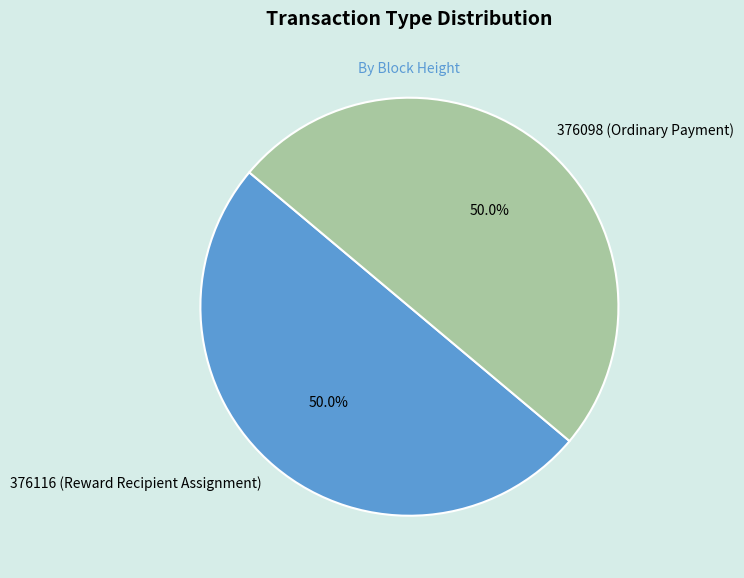

Do 376116 (Reward Recipient Assignment) and 376098 (Ordinary Payment) together represent more than half of the pie?

Yes